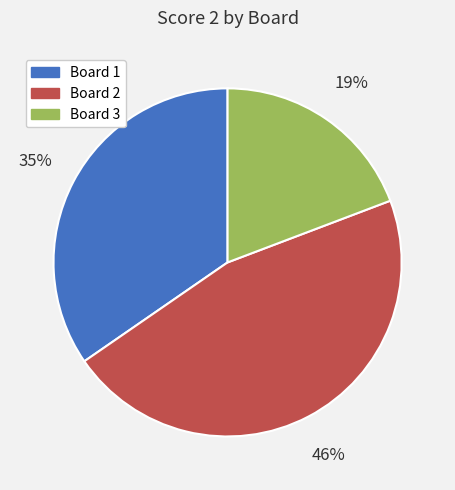

Which has a higher value, Board 3 or Board 2?

Board 2